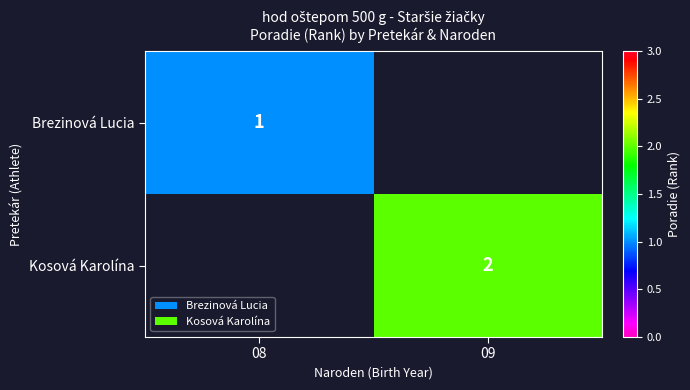

The Brezinová Lucia series shows 0 at 08. True or false?

False